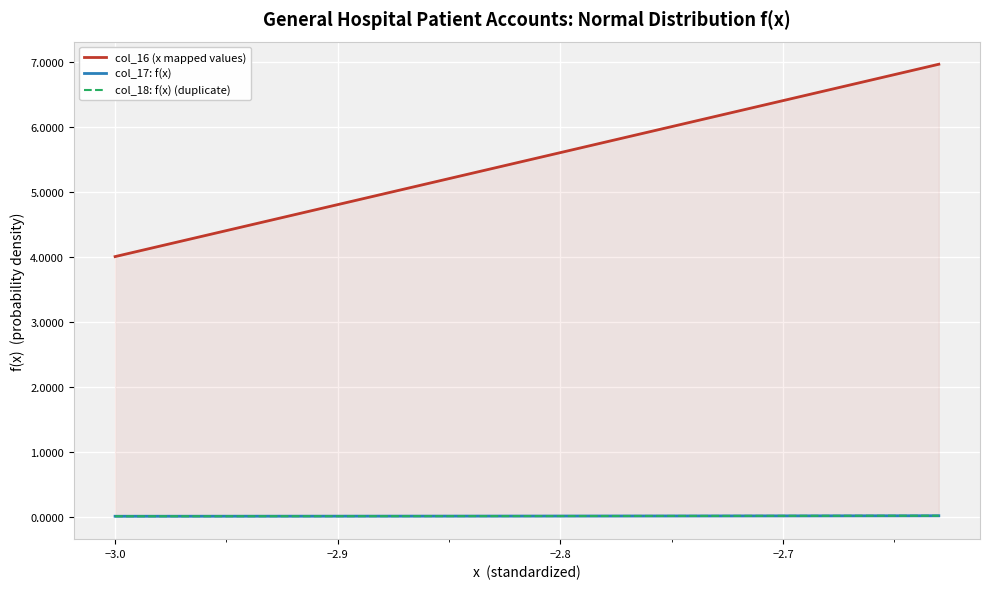

At how many categories does at least one series exceed 3?

38